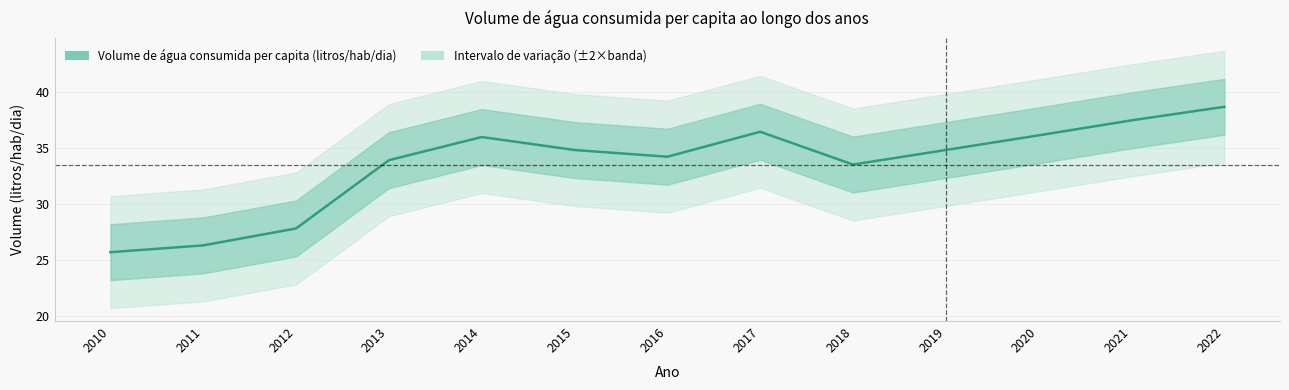

What is the maximum value shown in the chart?

38.6